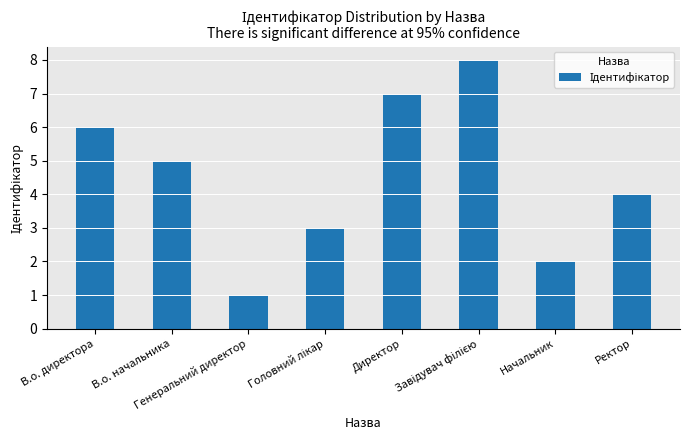

Reading right to left, list all the values displayed in this chart.

4	2	8	7	3	1	5	6